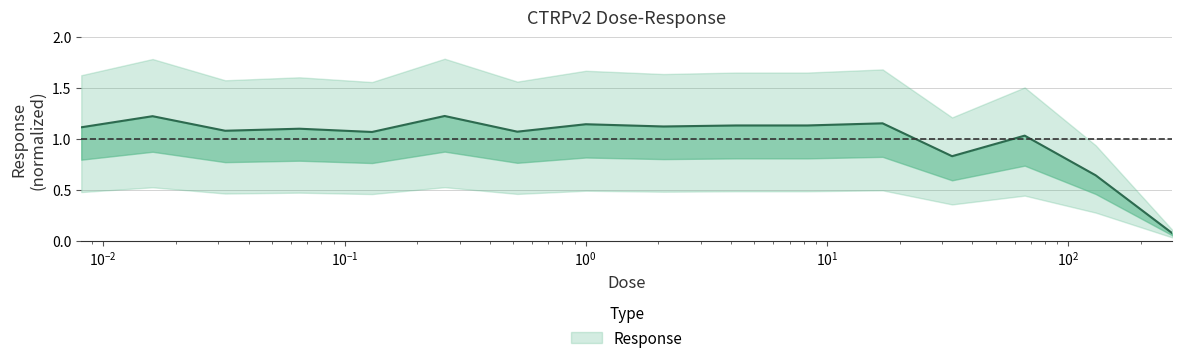

What is the maximum value shown in the chart?

1.2